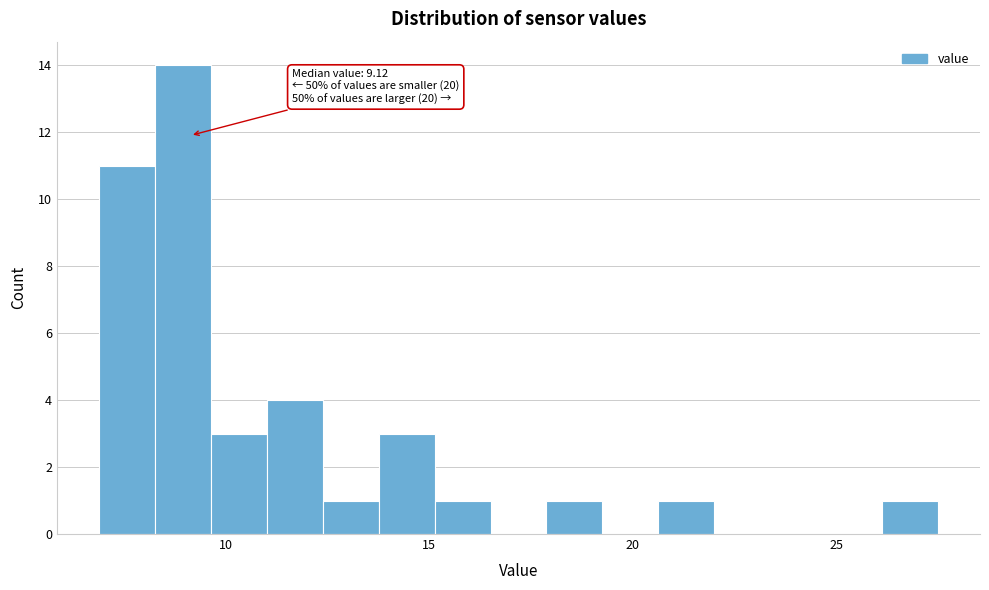

Read against the x-axis, roughly where is the centre of the tallest bar?

9.0